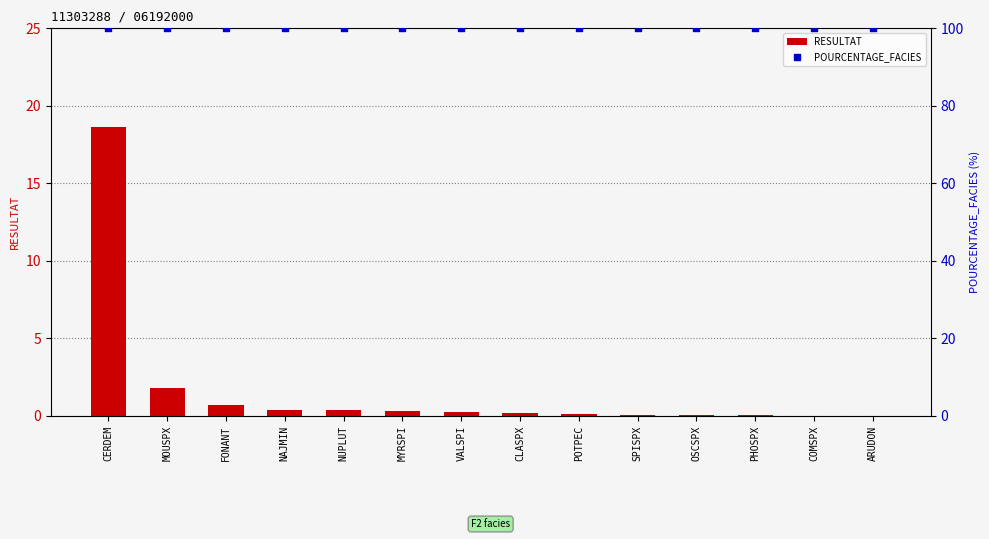

Is the value of POURCENTAGE_FACIES at NUPLUT greater than the value of RESULTAT at POTPEC?

Yes